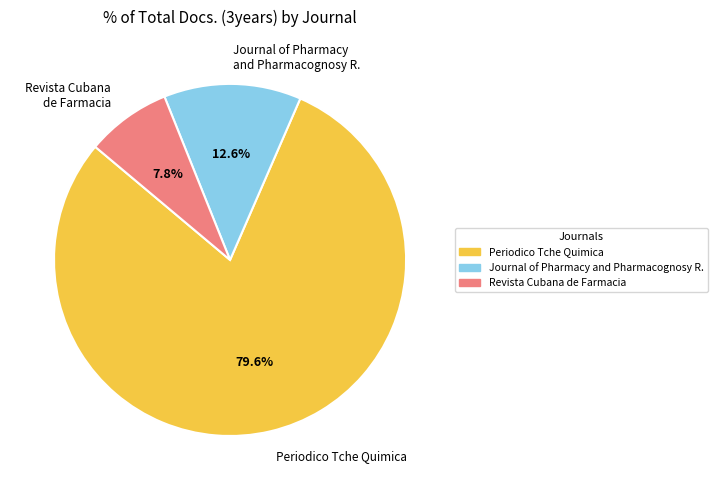

Which slice represents more than half of the pie?

Periodico Tche Quimica